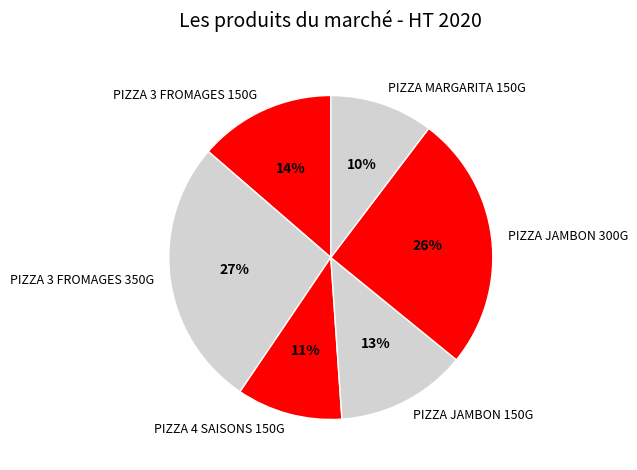

What percentage is the PIZZA 3 FROMAGES 150G slice, to the nearest percent?

14%